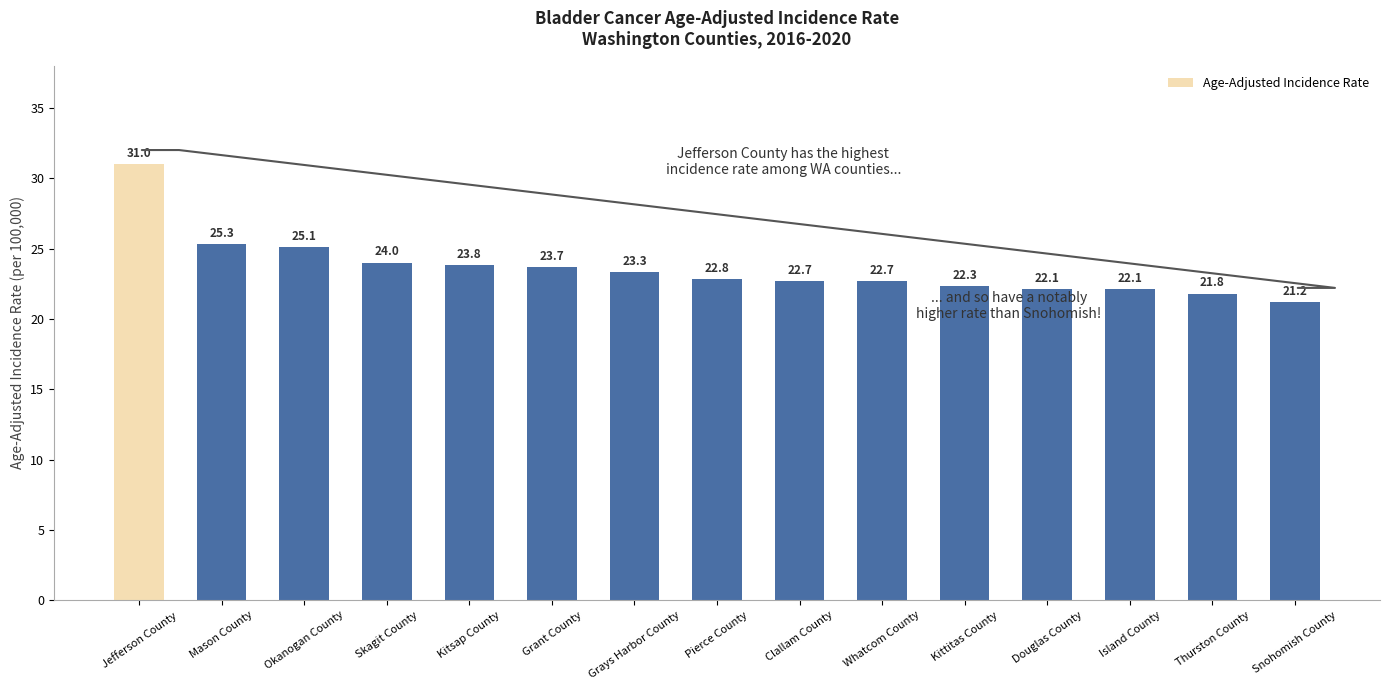

Reading left to right, list all the values displayed in this chart.

31.0	25.3	25.1	24.0	23.8	23.7	23.3	22.8	22.7	22.7	22.3	22.1	22.1	21.8	21.2